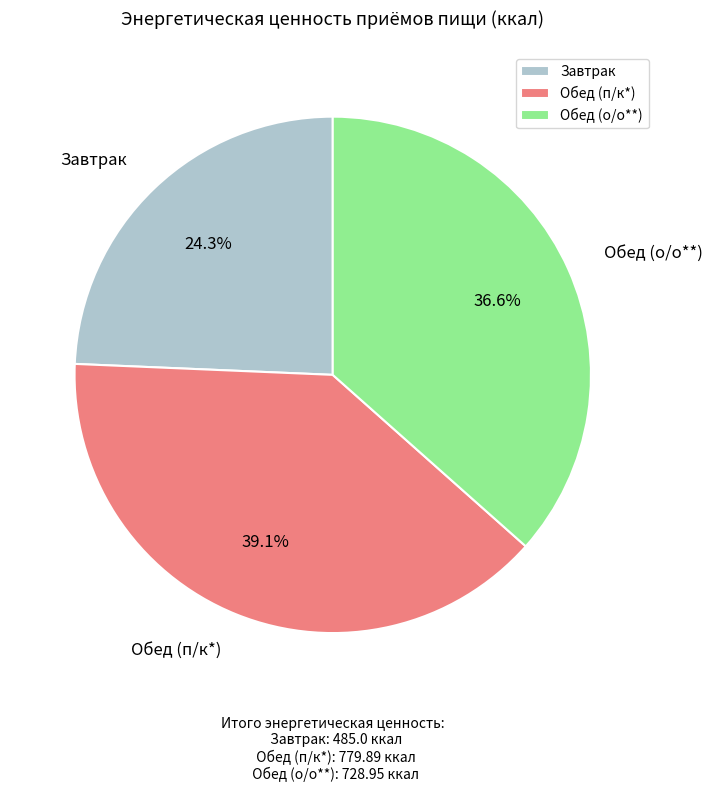

To the nearest percent, what percentage of the pie is Обед (п/к*)?

39%